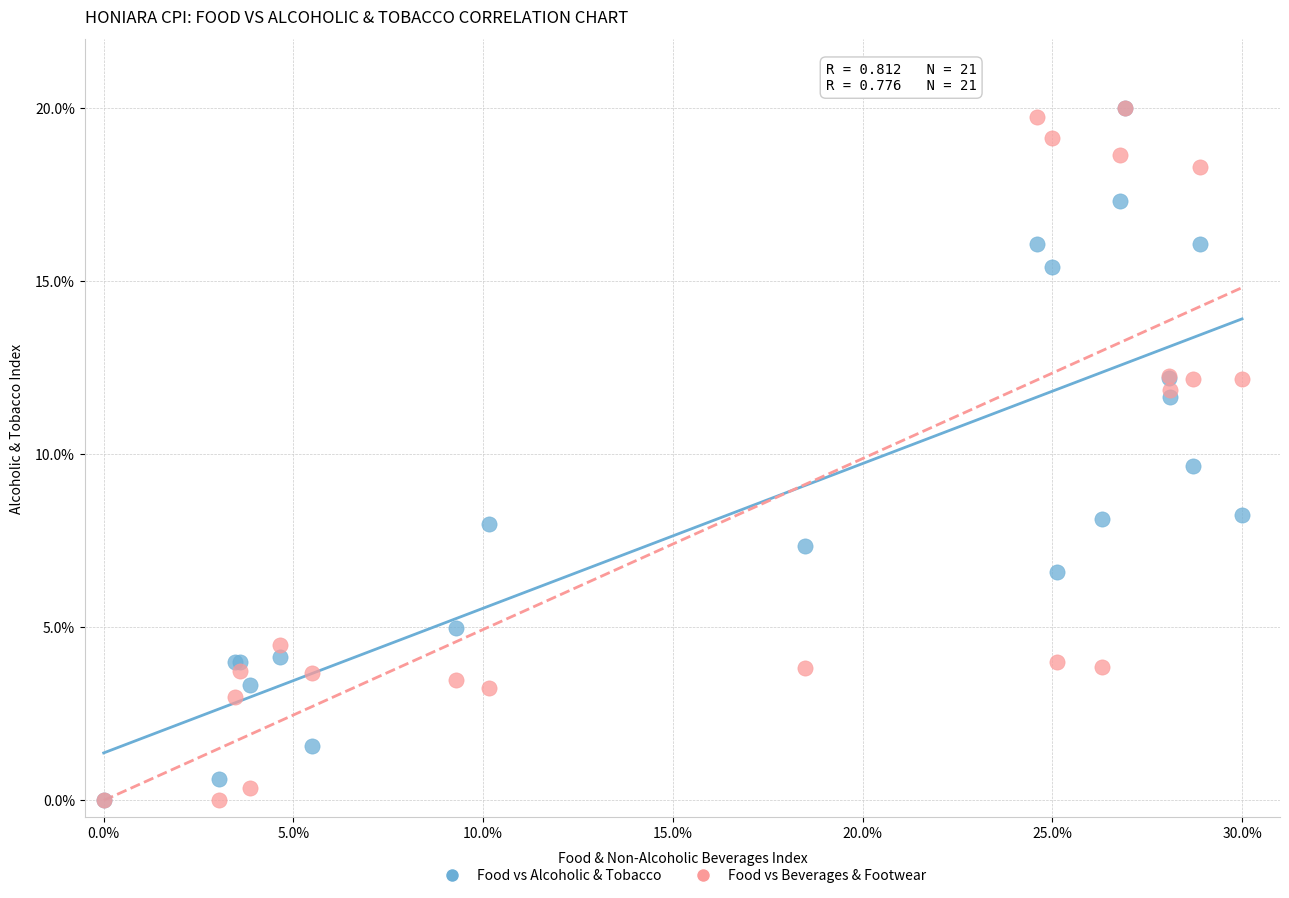

In the Food vs Alcoholic & Tobacco series, what Y value is closest to 10?

9.7